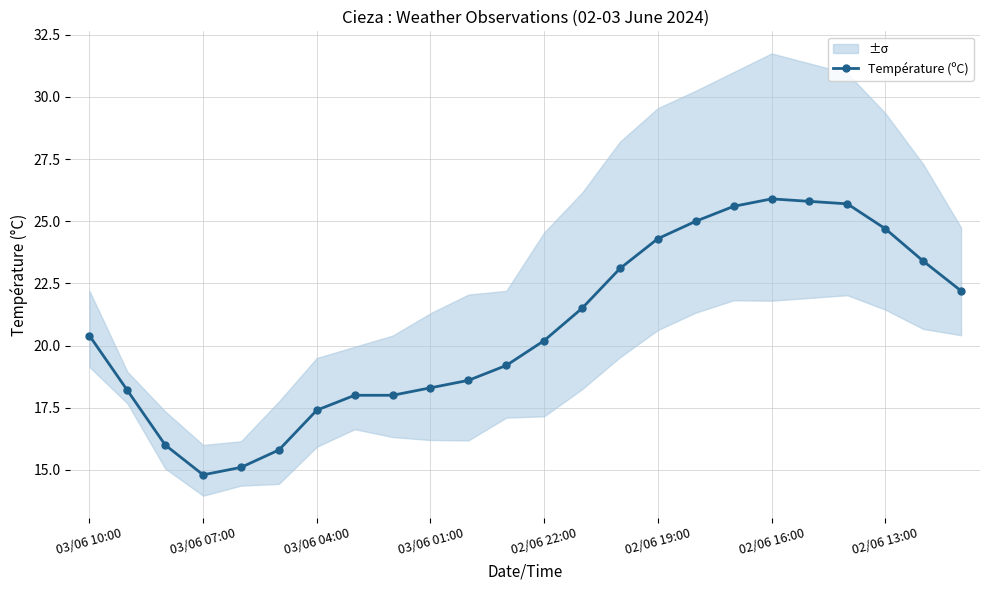

Count the number of categories in the chart.

24